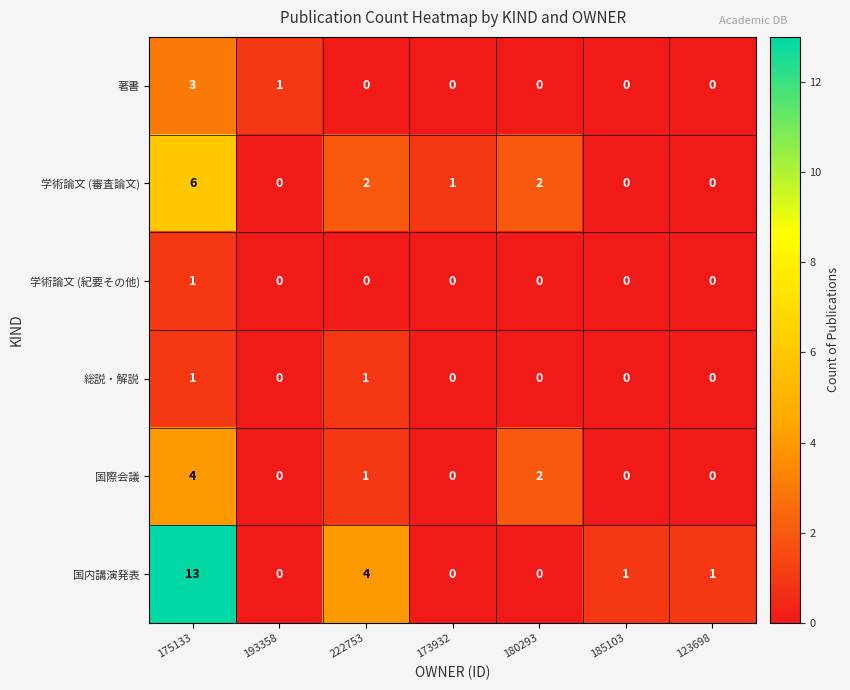

What is the difference between the 学術論文 (審査論文) values at 180293 and 175133?

4